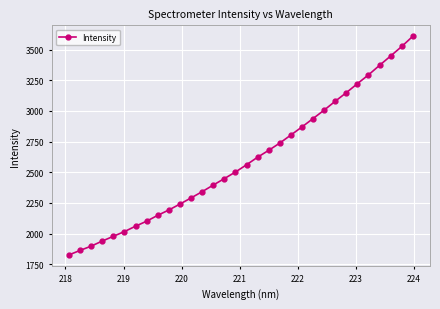

What is the difference between the second highest and minimum values?

1700.0